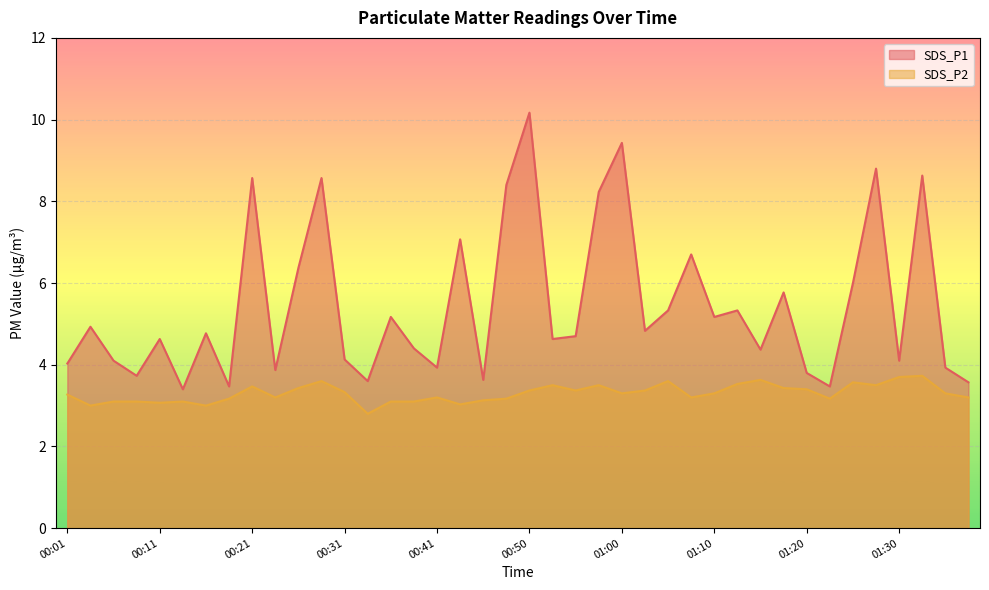

What is the spread (max minus min) of values at 00:53?

1.1